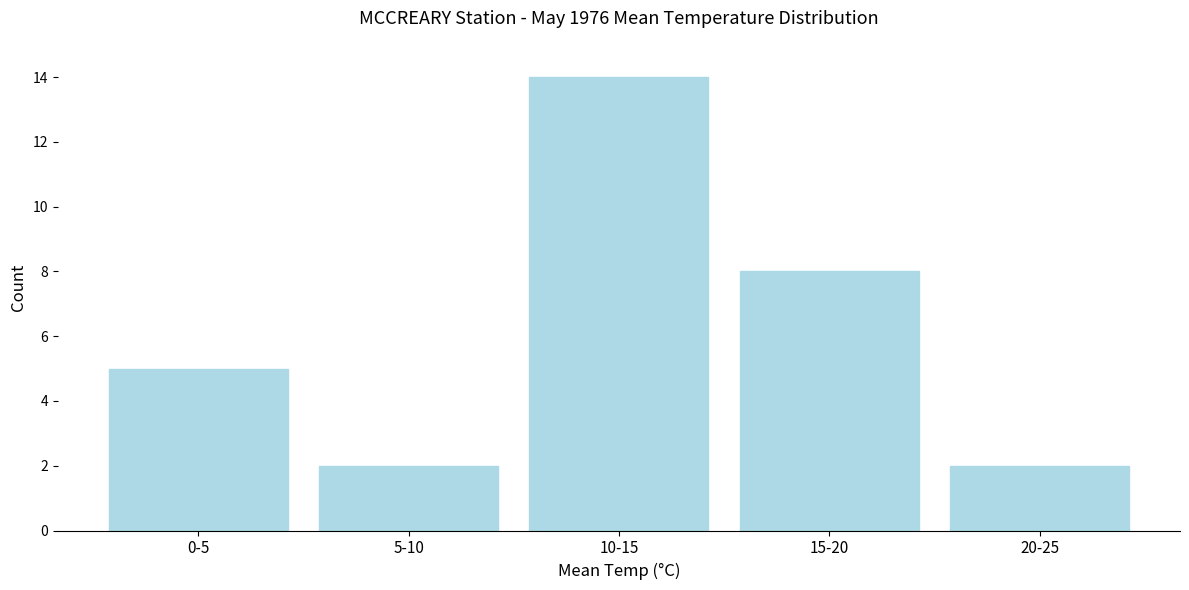

Reading right to left, transcribe all the data shown in this chart.

2	8	14	2	5